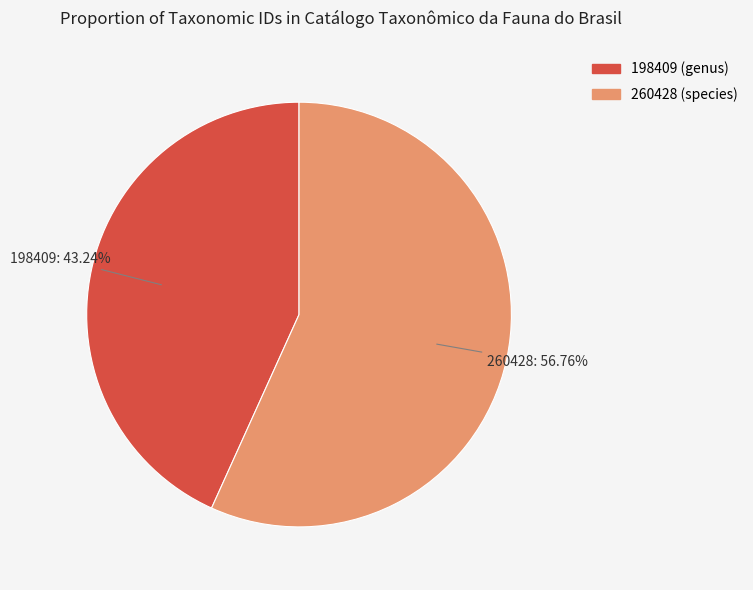

Does any single category account for the majority?

Yes